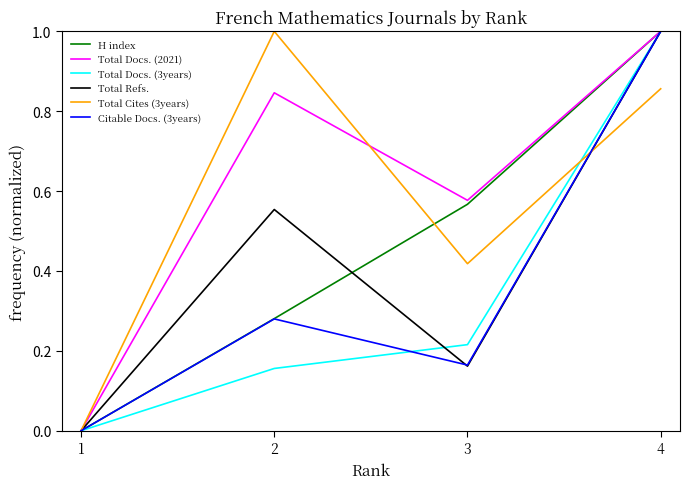

Between 1 and 3, which series saw the biggest shift?

Total Docs. (2021)